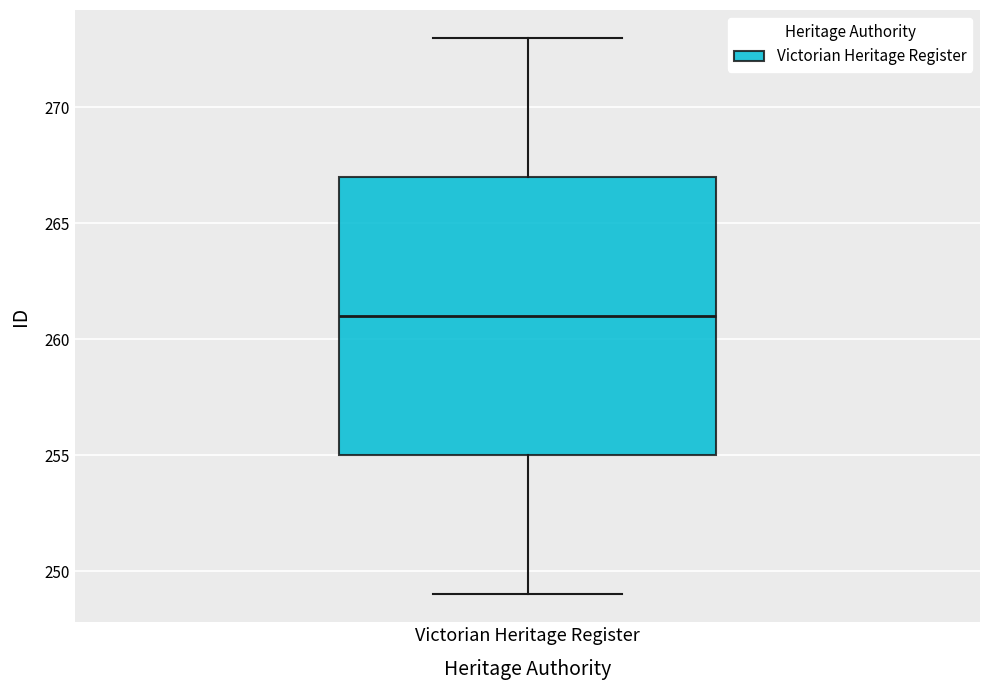

Transcribe this box plot: give where the median line is, the range the box spans, and where the two whiskers end, as read against the y-axis. The values are not printed on the chart, so give them approximately, as read against the axis.

median 261, box 255 to 267, whiskers 249 to 273